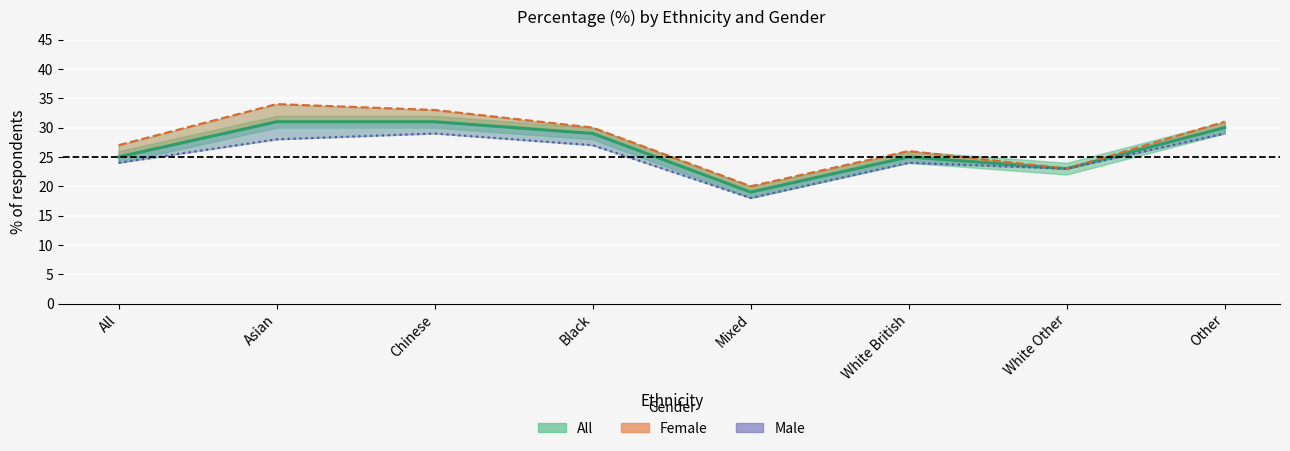

Which category has the highest value in the All series?

Asian